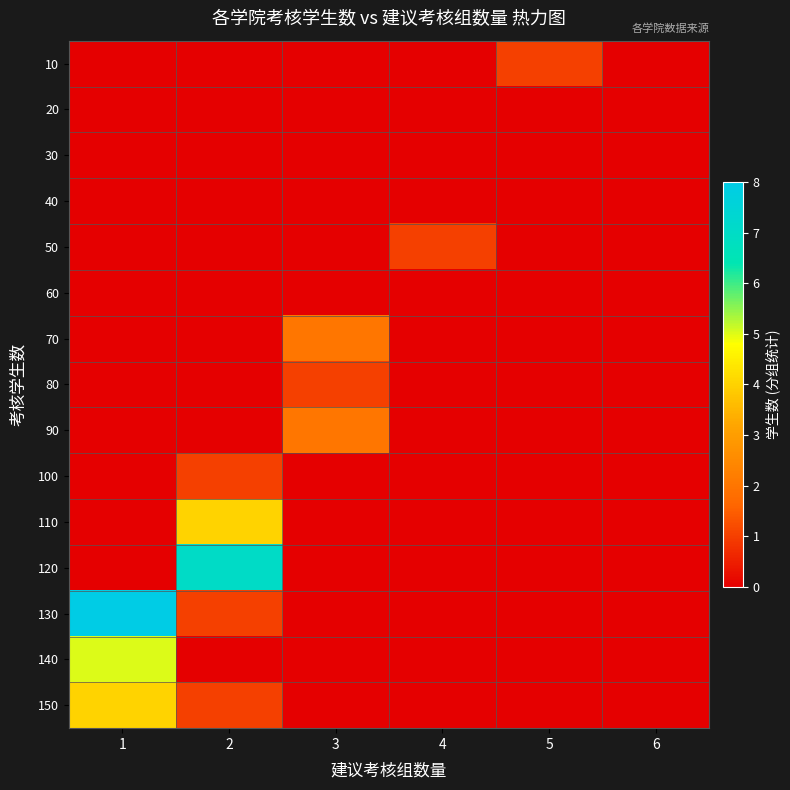

At 6, list the series in order from largest to smallest.

10, 20, 30, 40, 50, 60, 70, 80, 90, 100, 110, 120, 130, 140, 150